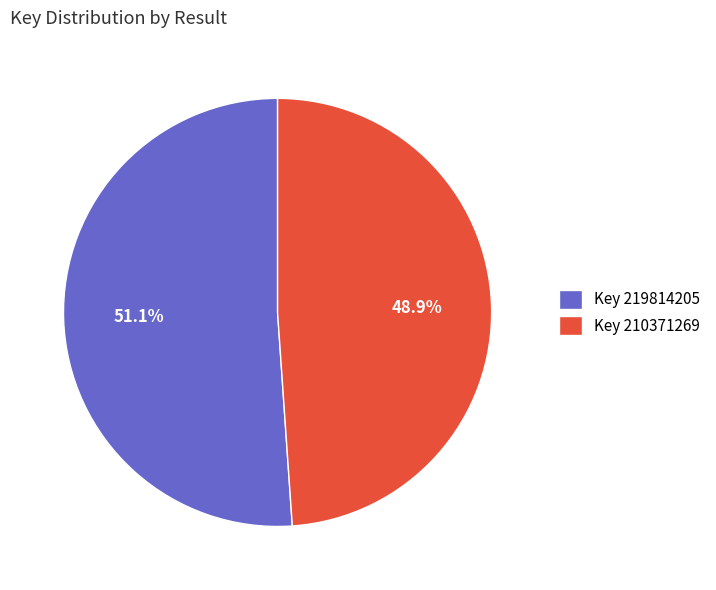

Do Key 219814205 and Key 210371269 together represent more than half of the pie?

Yes